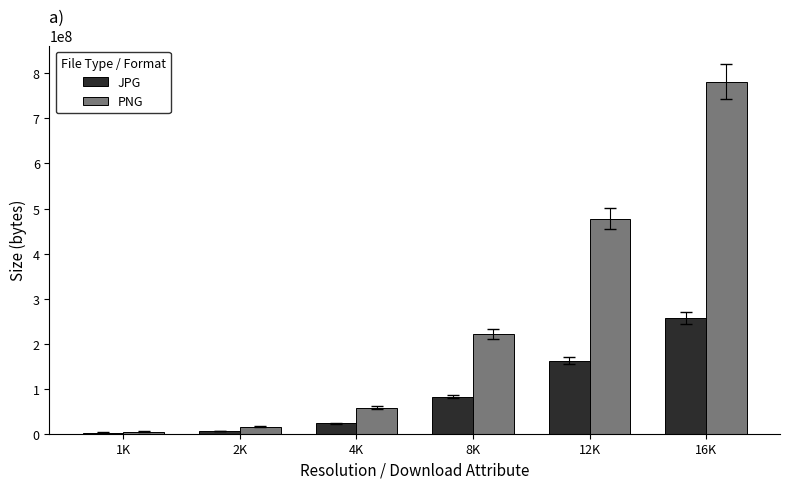

How many bars are there in each group?

2